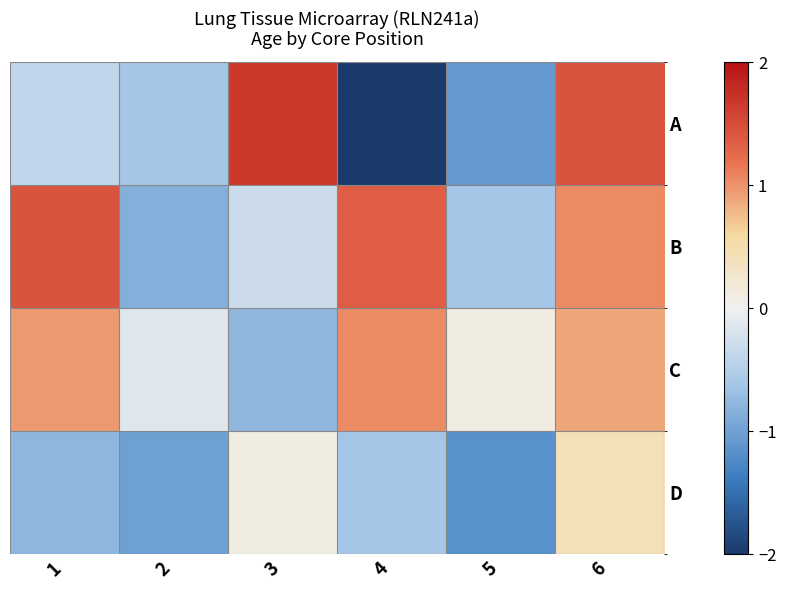

Which category has the highest value across all series?

3